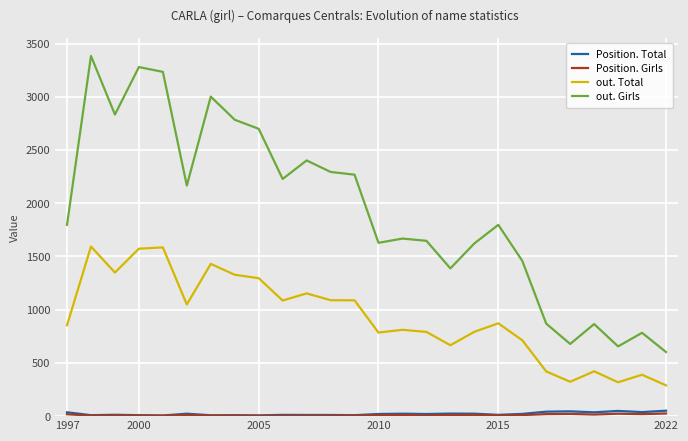

Which series has the largest total across all categories?

out. Girls